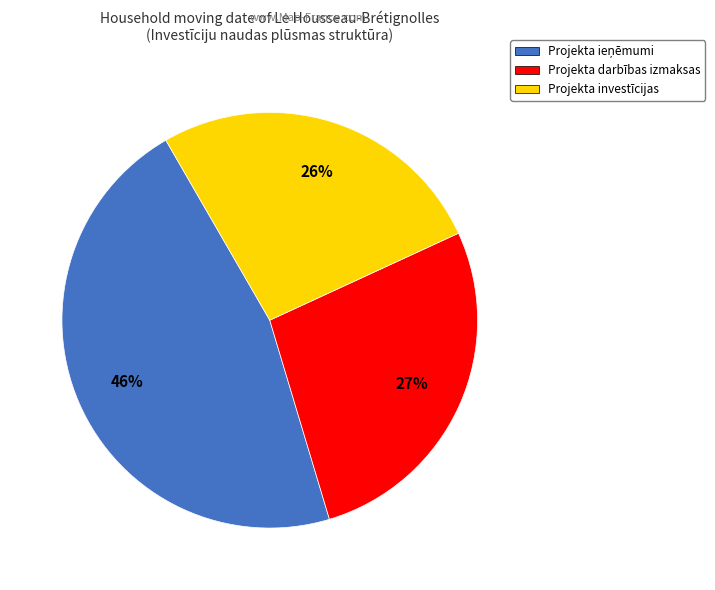

What is the smallest slice in the pie chart?

Projekta investīcijas